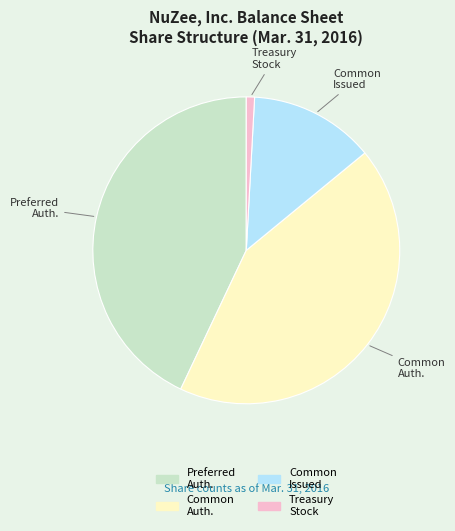

Is it true that Preferred Auth. is 43% of the pie?

True